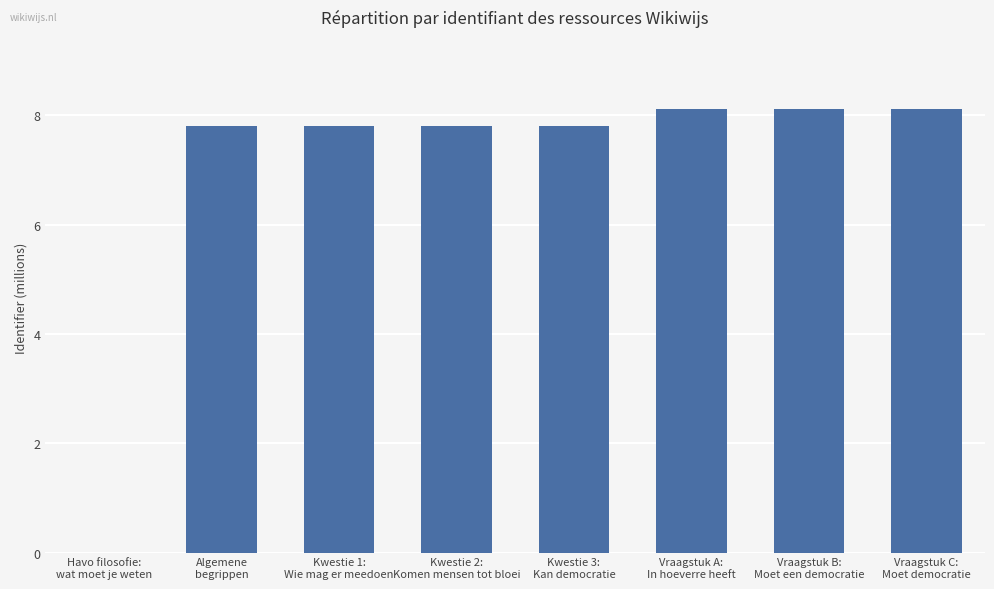

What is the maximum value shown in the chart?

8.1